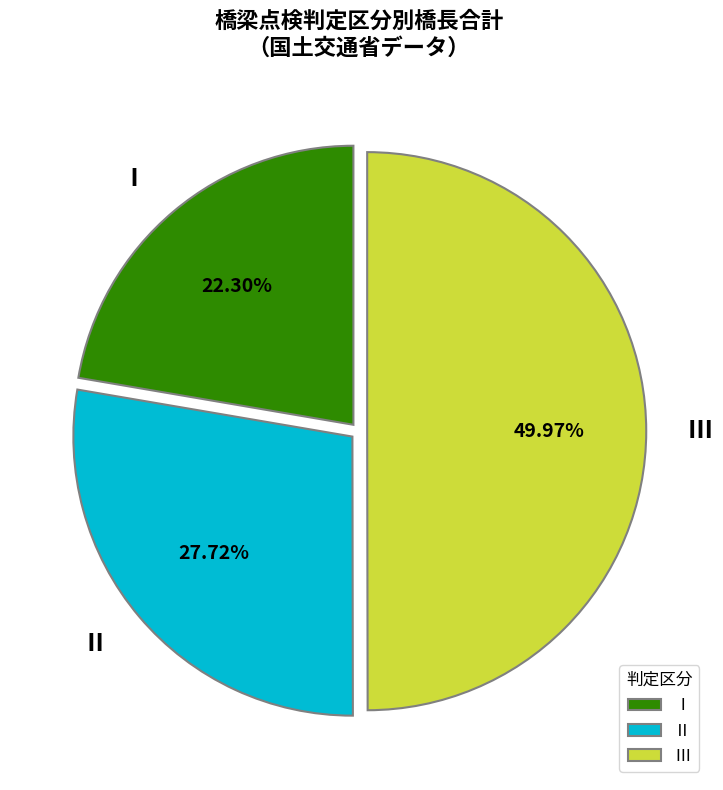

Rank the categories by value from highest to lowest.

Ⅲ, Ⅱ, Ⅰ